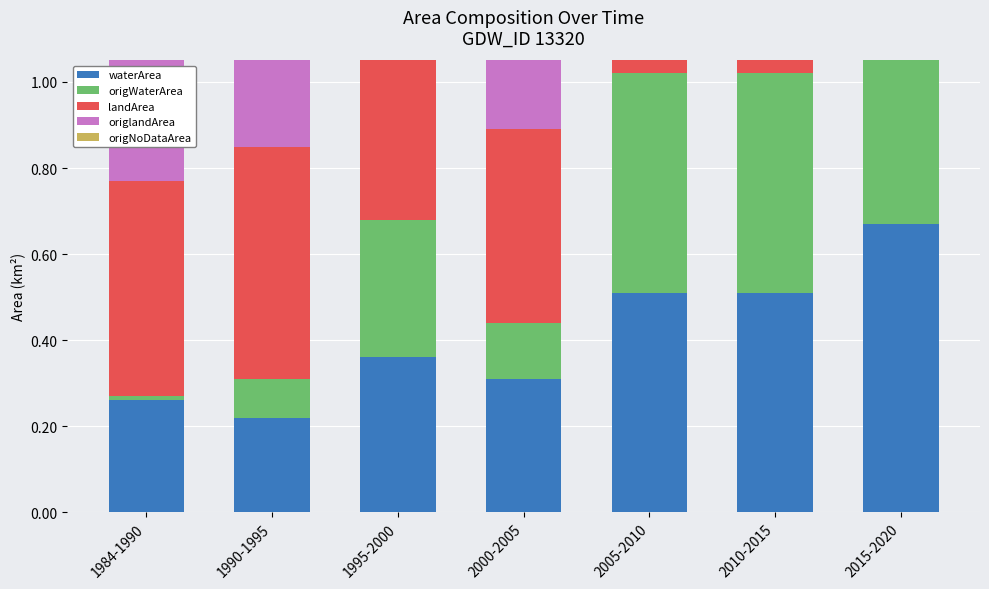

What is the value of the landArea bar at the 5th from the left?

0.2